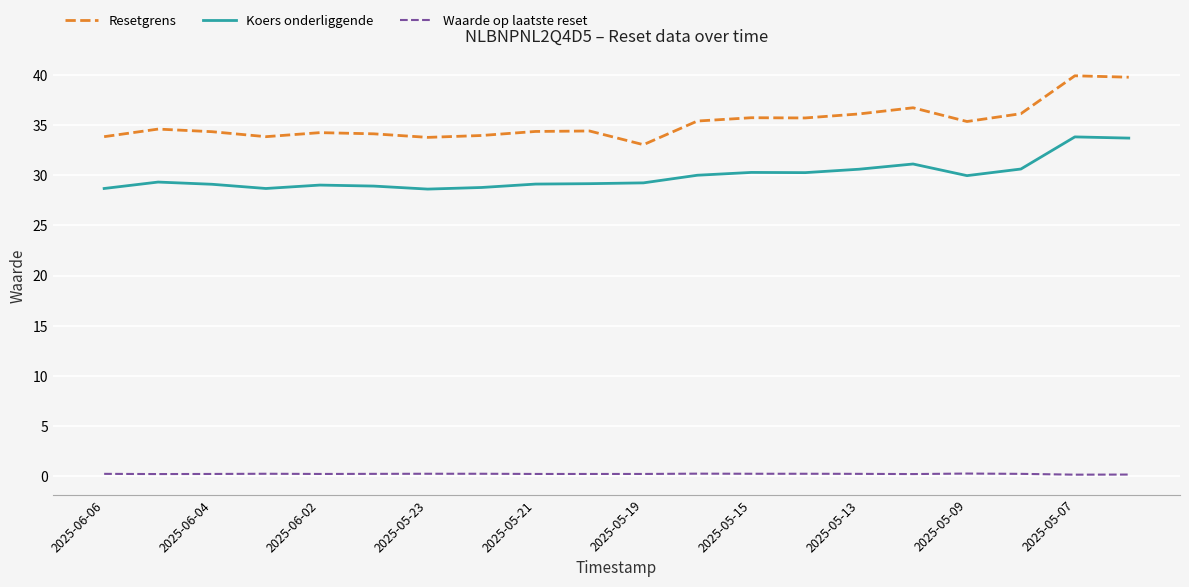

True or false: Waarde op laatste reset and Koers onderliggende intersect in this chart.

False